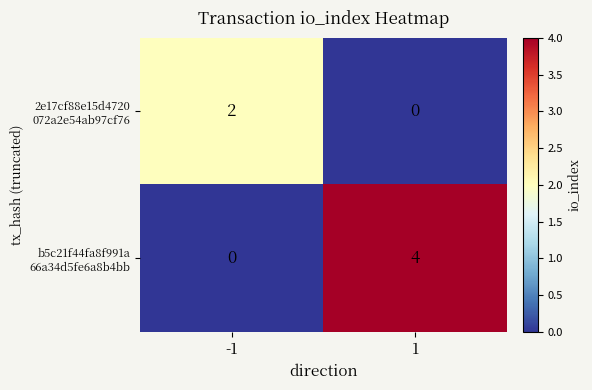

What is the difference between the highest and lowest values at 1?

4